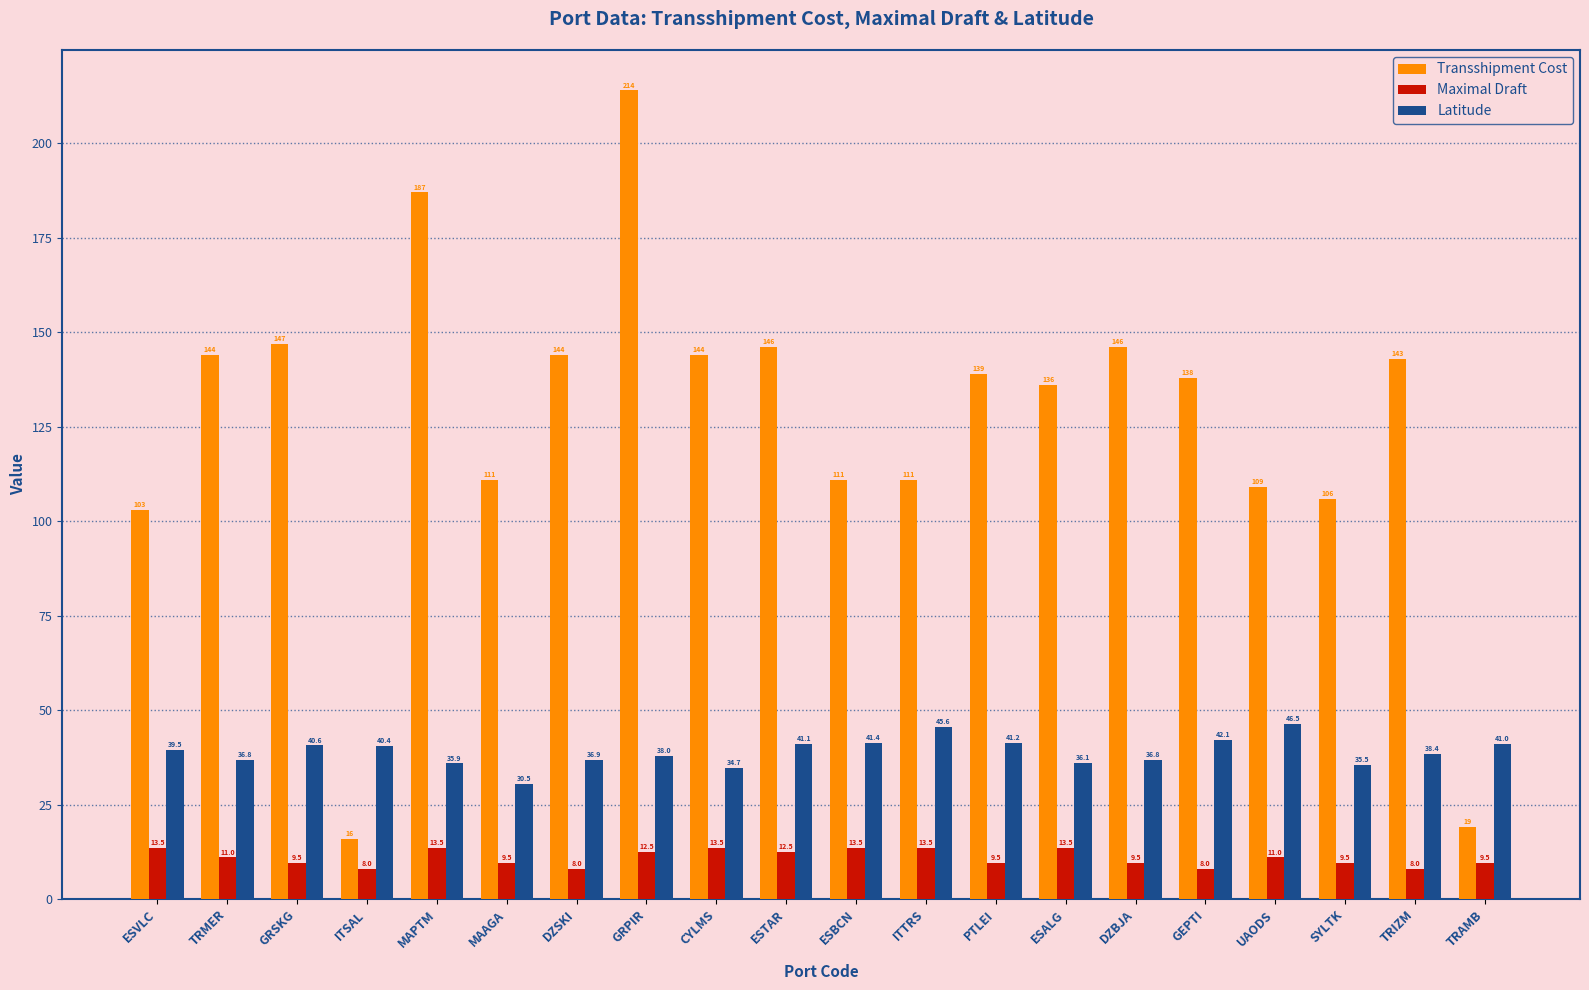

At which category is the sum across all series the highest?

GRPIR